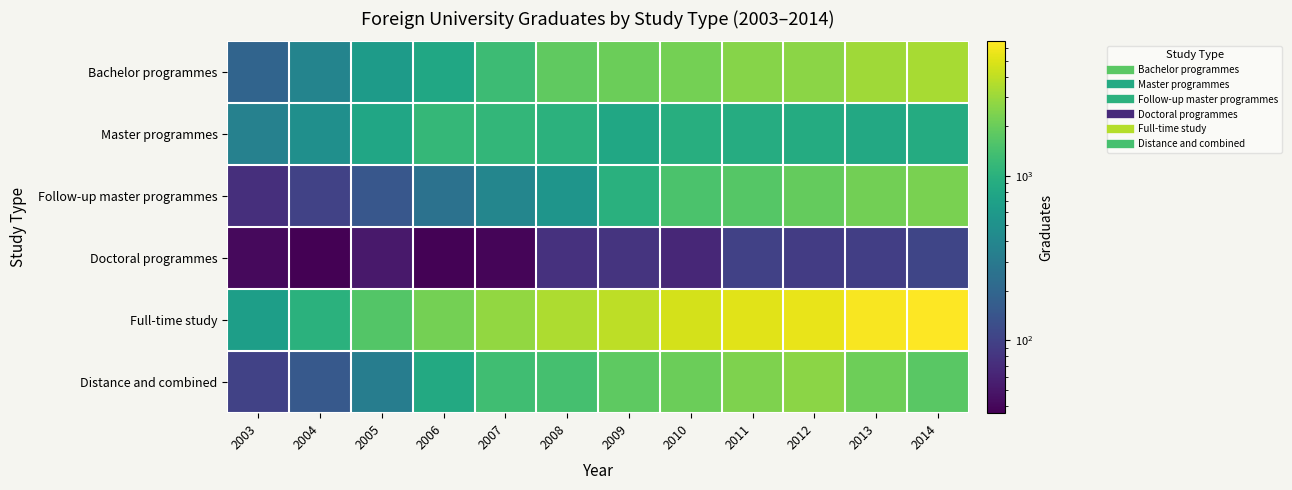

Rank the series by their maximum value, from lowest to highest.

Doctoral programmes, Master programmes, Follow-up master programmes, Distance and combined, Bachelor programmes, Full-time study